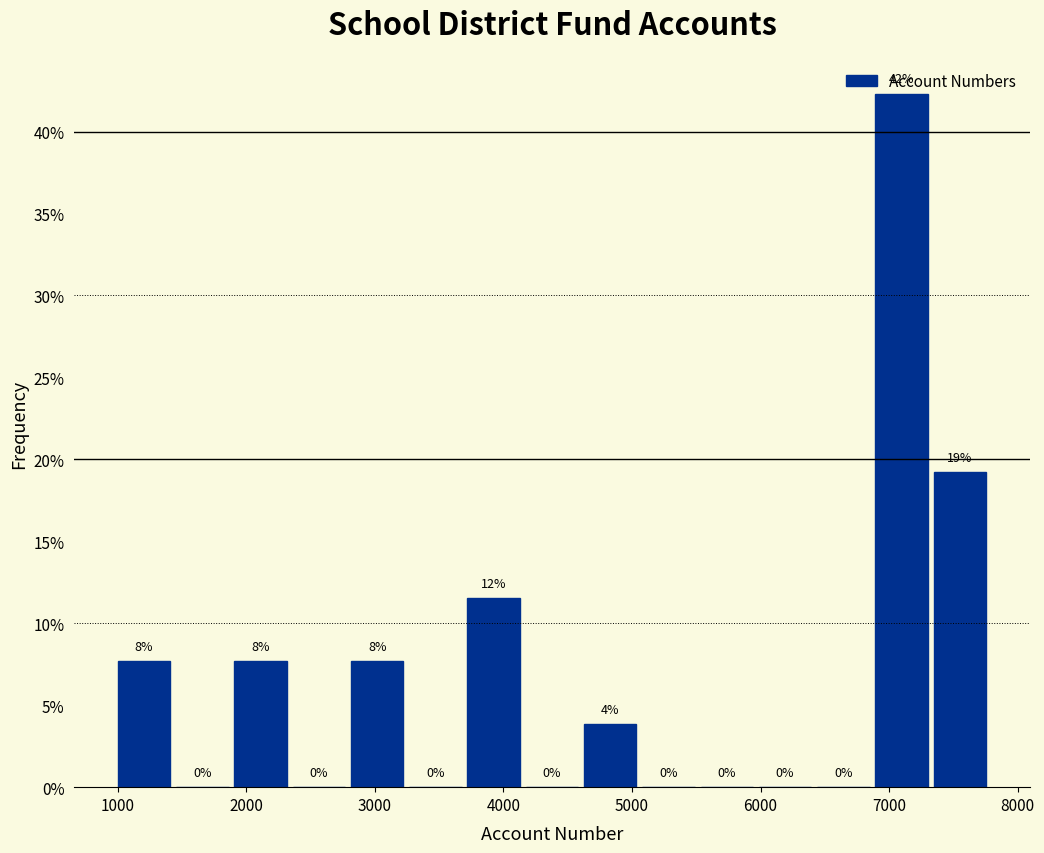

Over which range of the x-axis is the bar tallest?

6900 to 7300